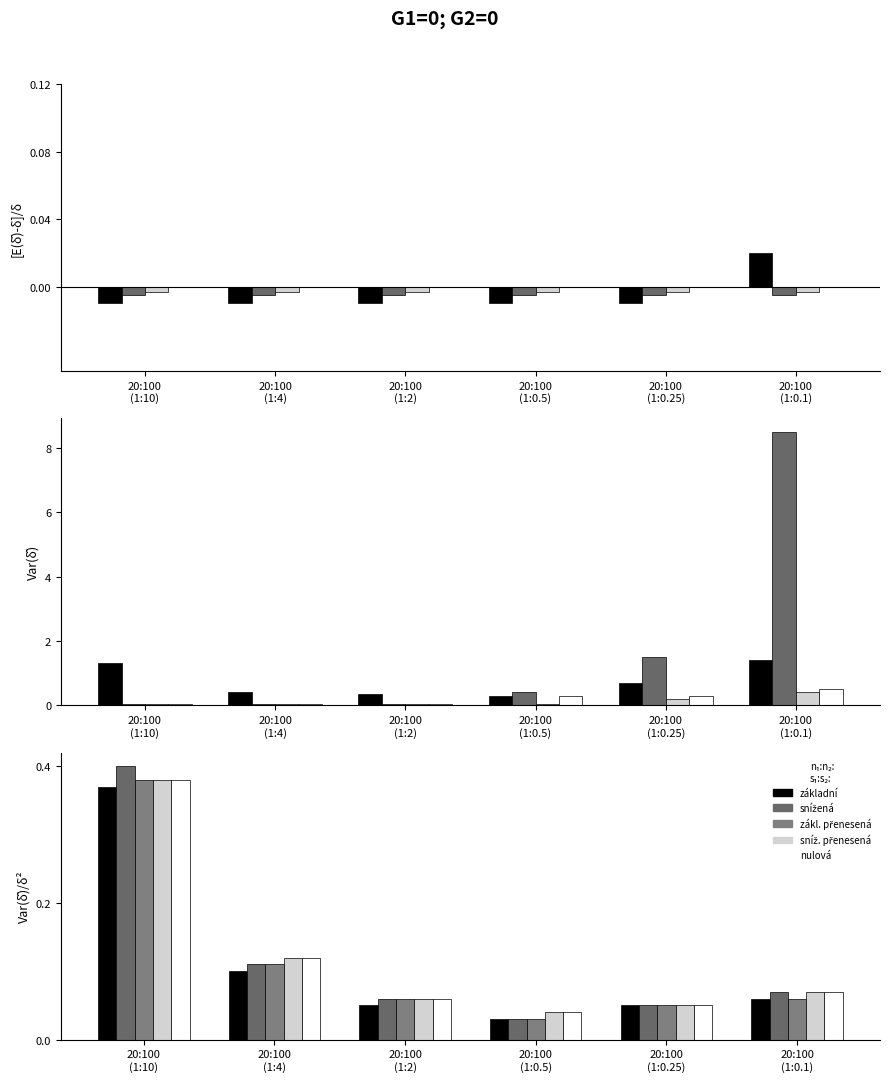

At how many categories does at least one series exceed 0?

6